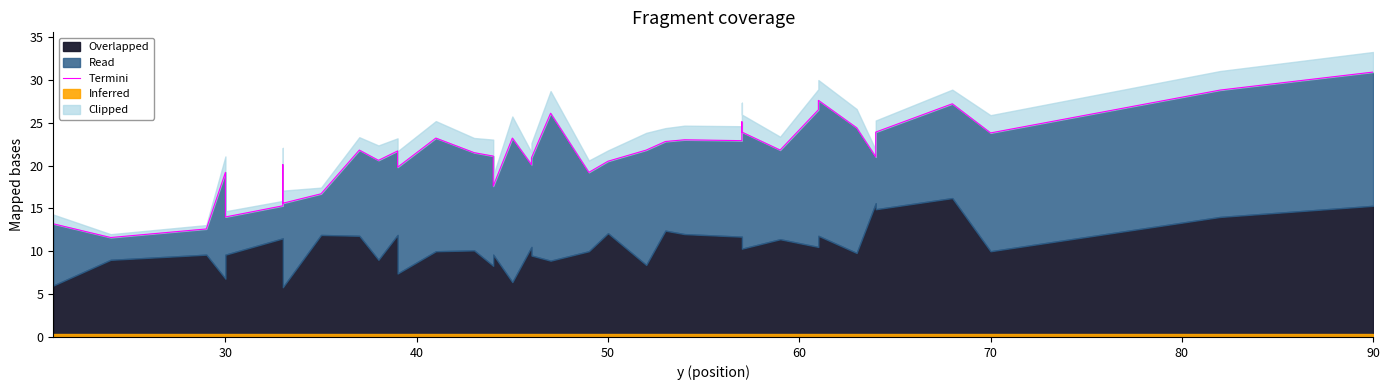

True or false: the data shows 39.6 at 21.

False